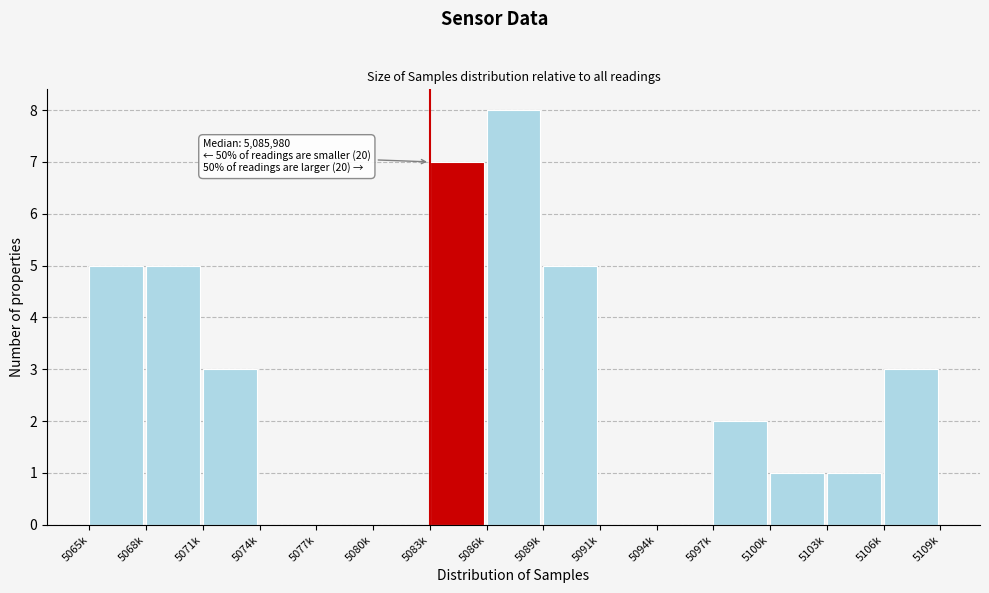

Reading left to right, extract all data points from this chart.

5065k=5	5068k=5	5071k=3	5074k=0	5077k=0	5080k=0	5083k=7	5086k=8	5089k=5	5091k=0	5094k=0	5097k=2	5100k=1	5103k=1	5106k=3